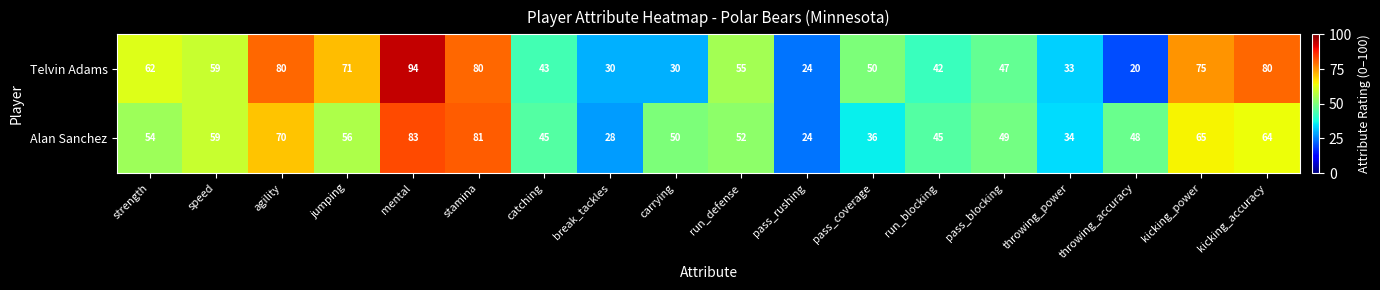

What is the difference between the maximum and minimum values in the Telvin Adams series?

74